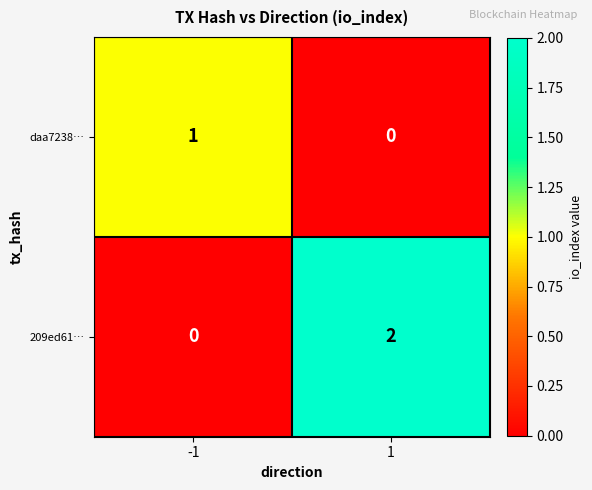

True or false: daa7238… has a value of 0 at 1.

True